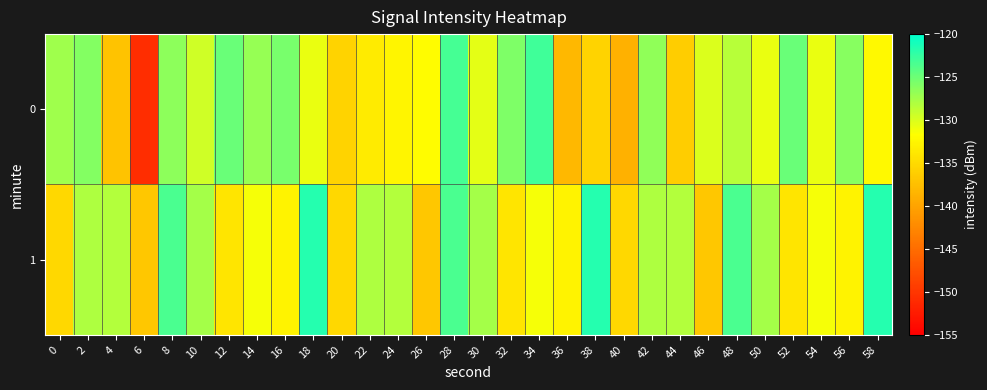

Rank the series by their maximum value, from highest to lowest.

1, 0